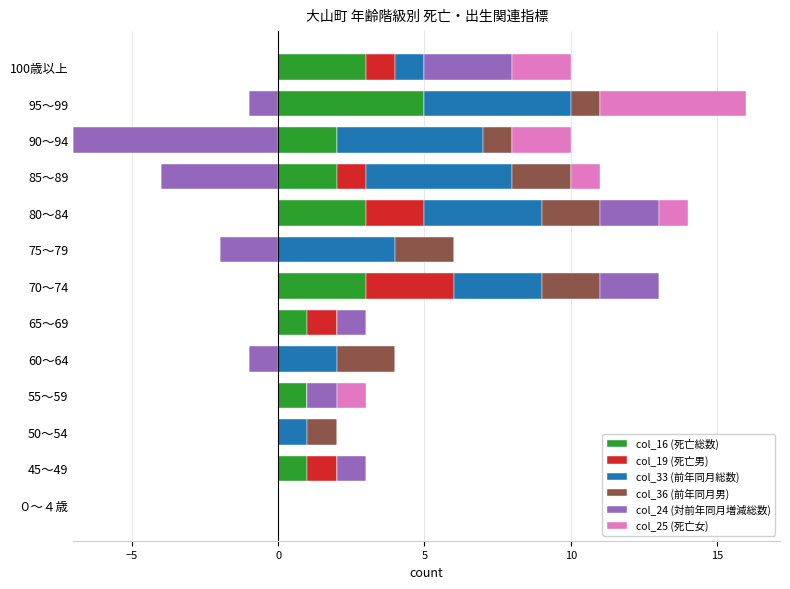

How many col_36 (前年同月男) values are between 0 and 2?

13